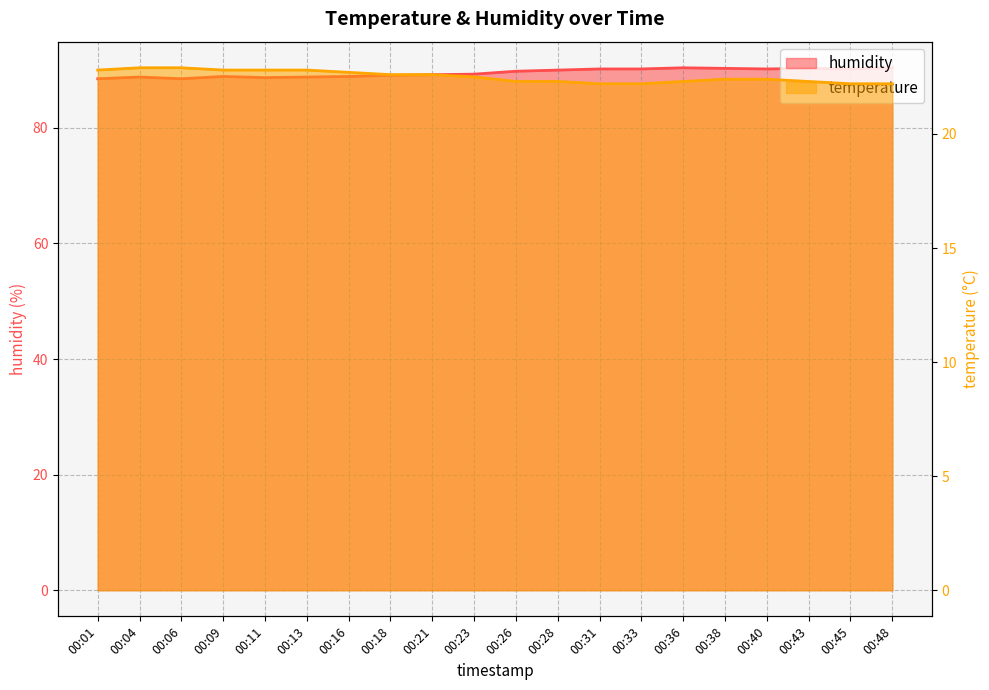

What is the maximum value shown in the chart?

90.4